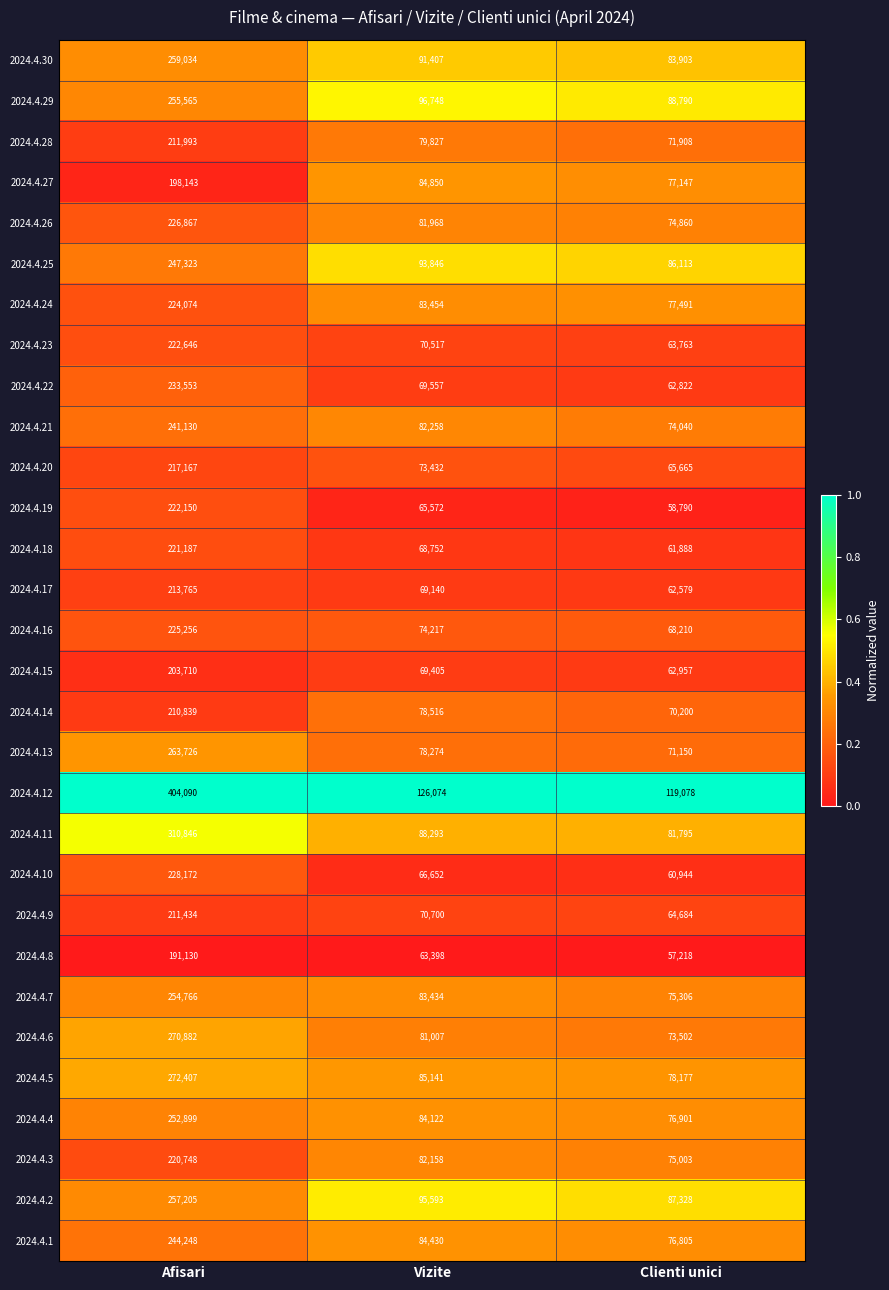

The value of 2024.4.22 at Afisari is 373177. True or false?

False